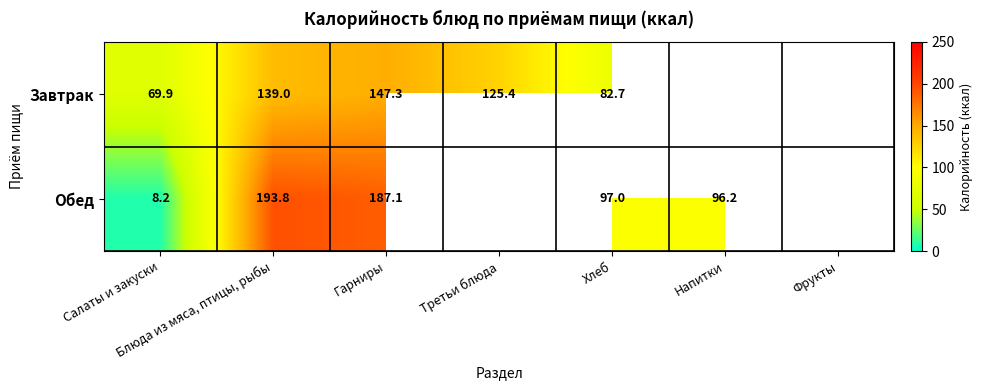

What is the maximum value shown in the chart?

193.8